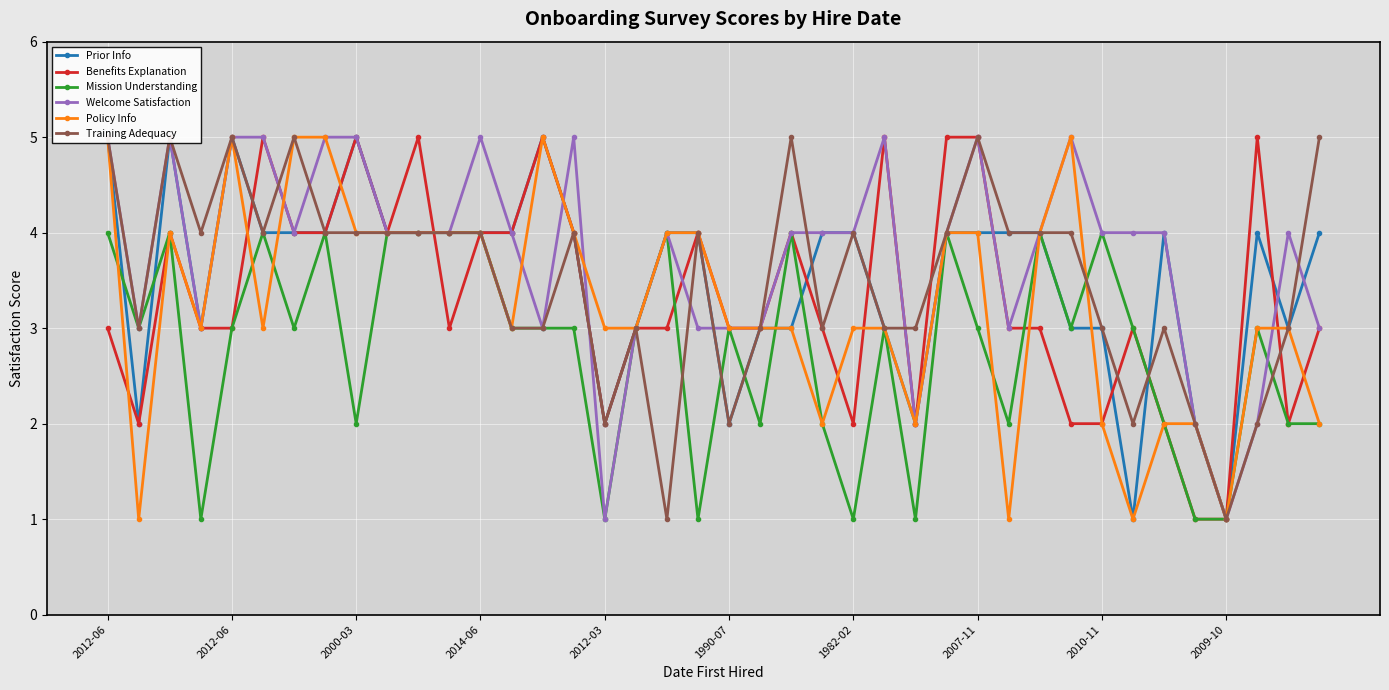

At how many categories does at least one series exceed 2?

38